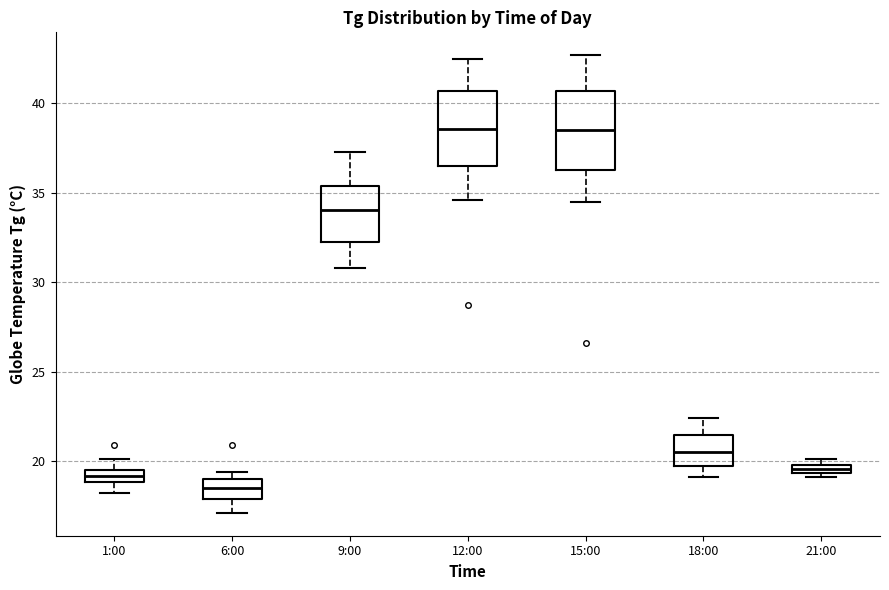

Which box's median line is the lowest?

6:00